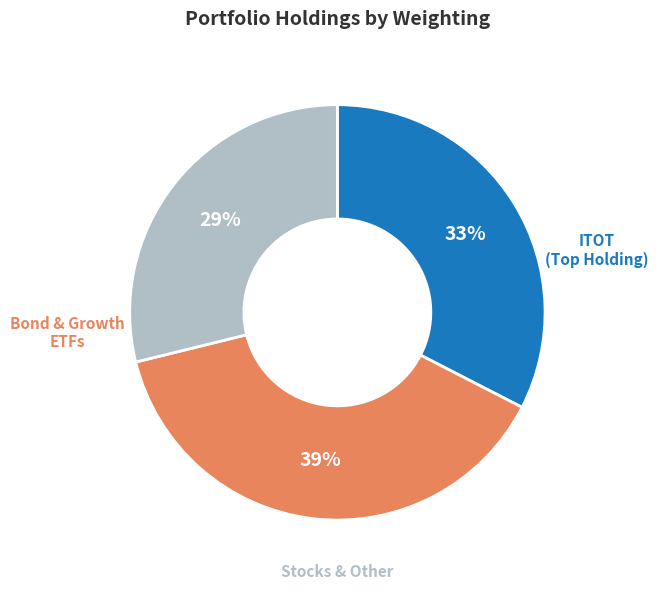

To the nearest percent, what is the difference between the largest and smallest slice percentages?

10%